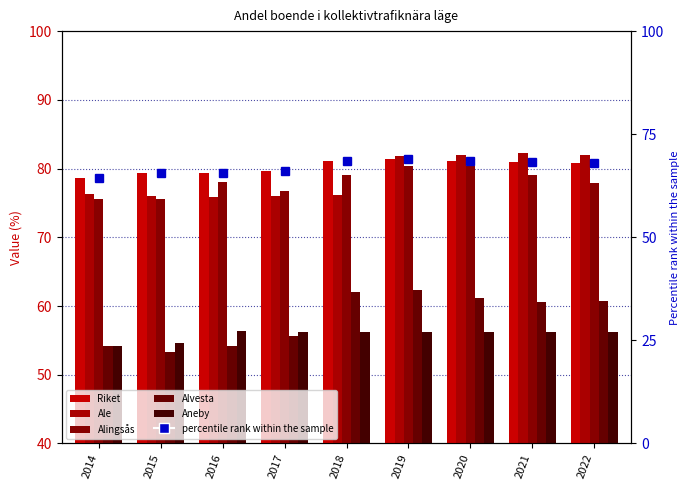

What is the spread (max minus min) of values at 2014?

24.5